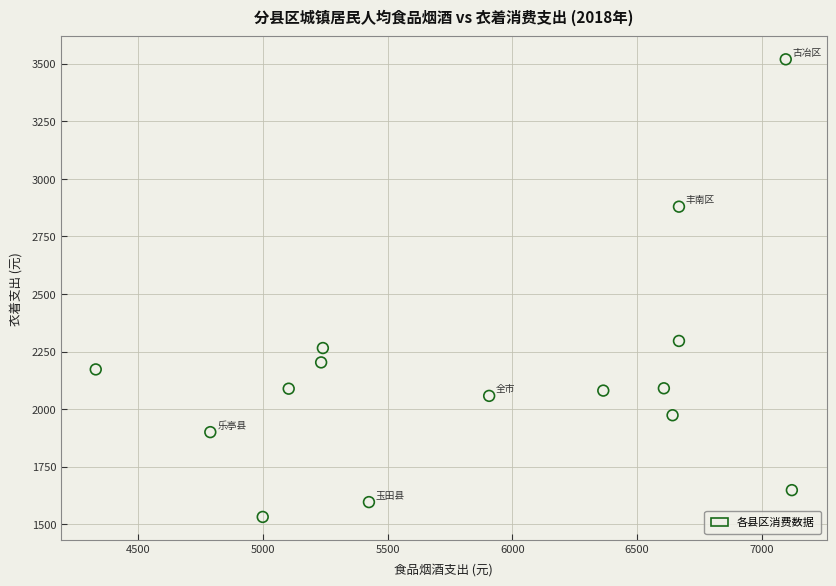

What Y value in the scatter plot is closest to 2525?

2296.4